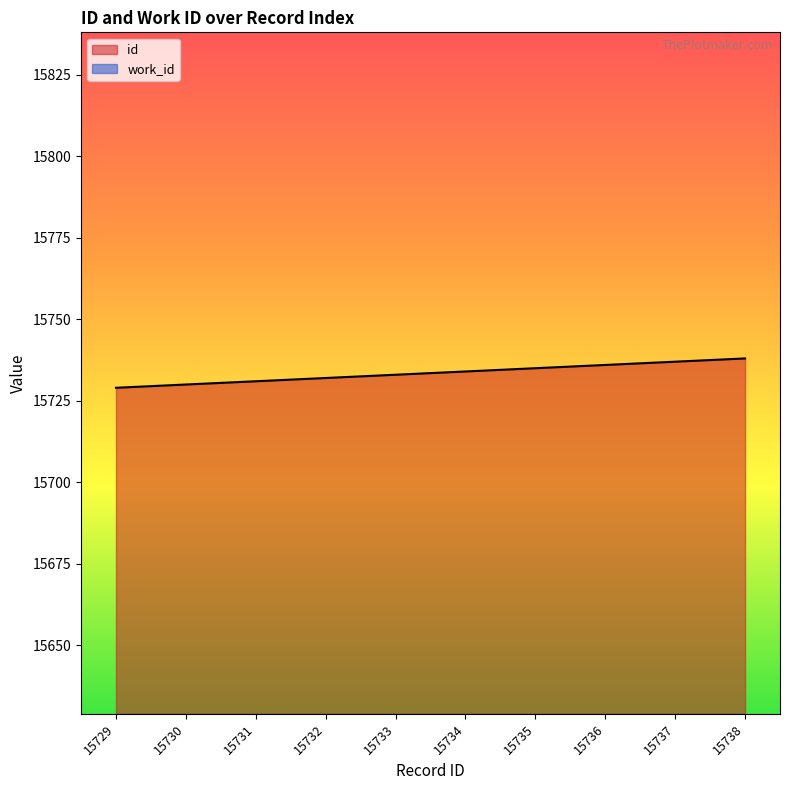

What is the change in value from 15732 to 15734?

+2